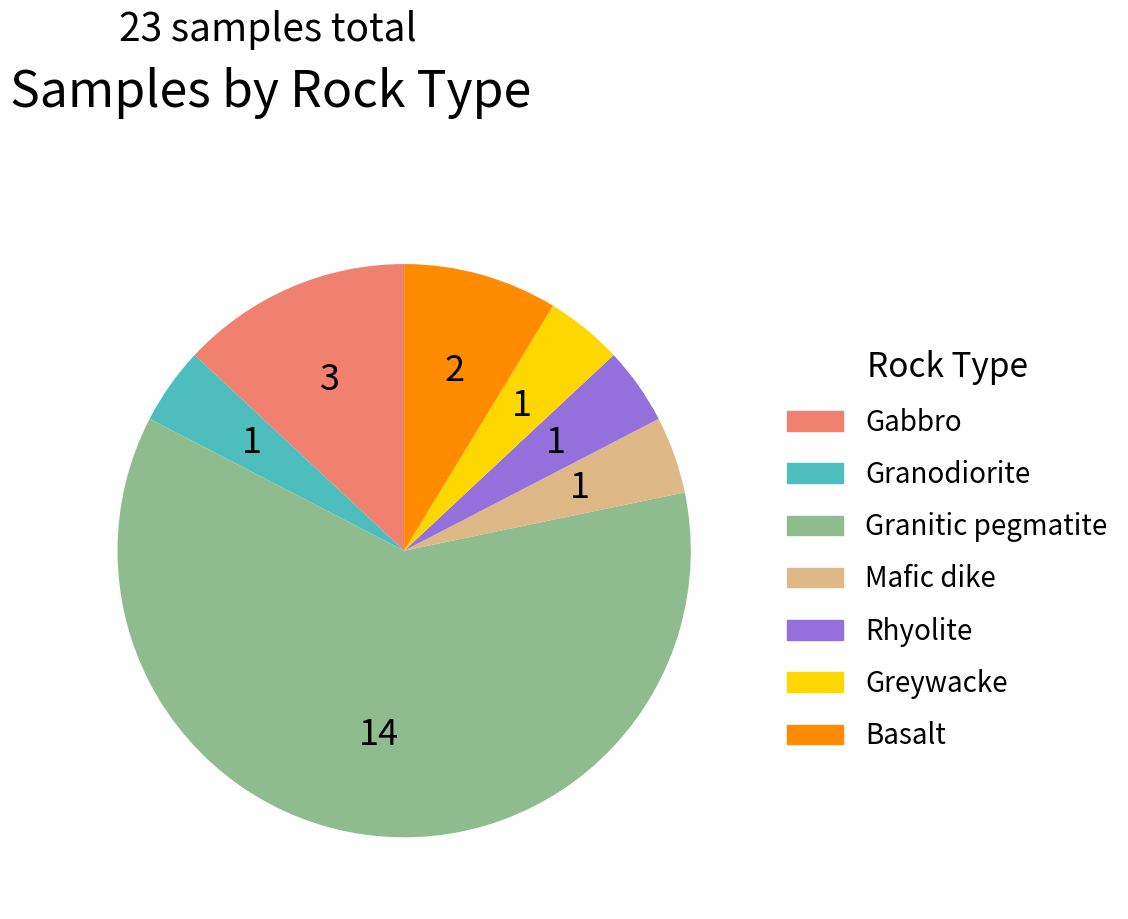

Which slice is the largest?

Granitic pegmatite